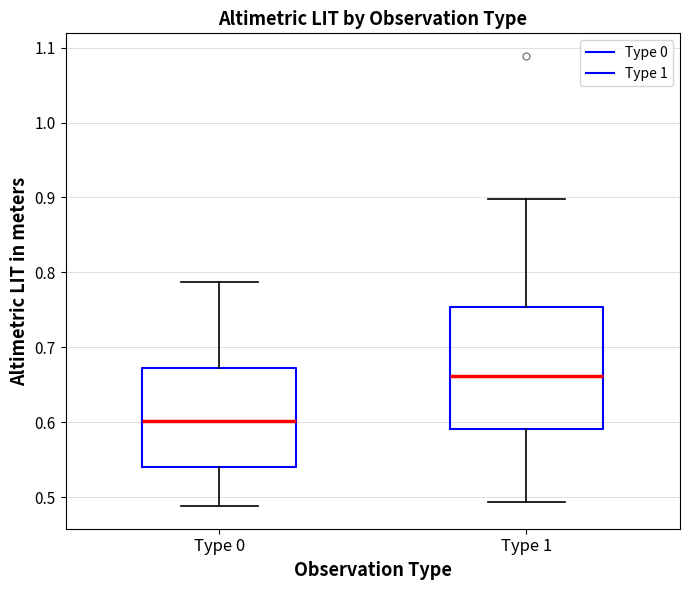

Which box has the lowest median line?

Type 0